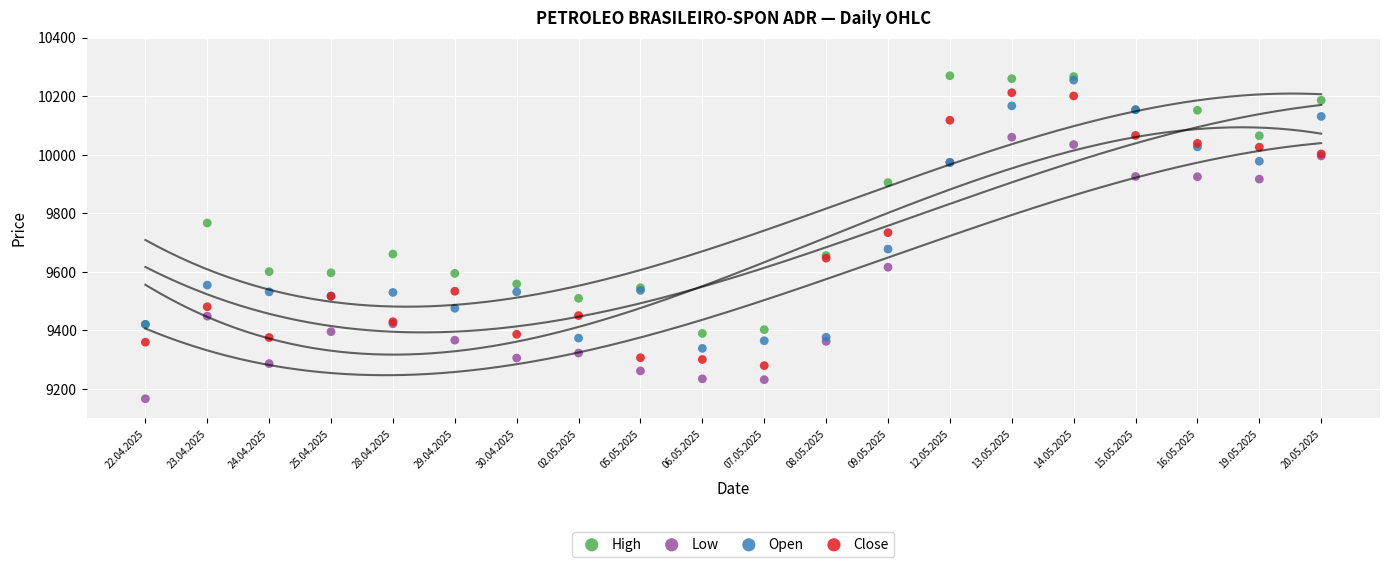

Across all series, what Y value is closest to 9718?

9734